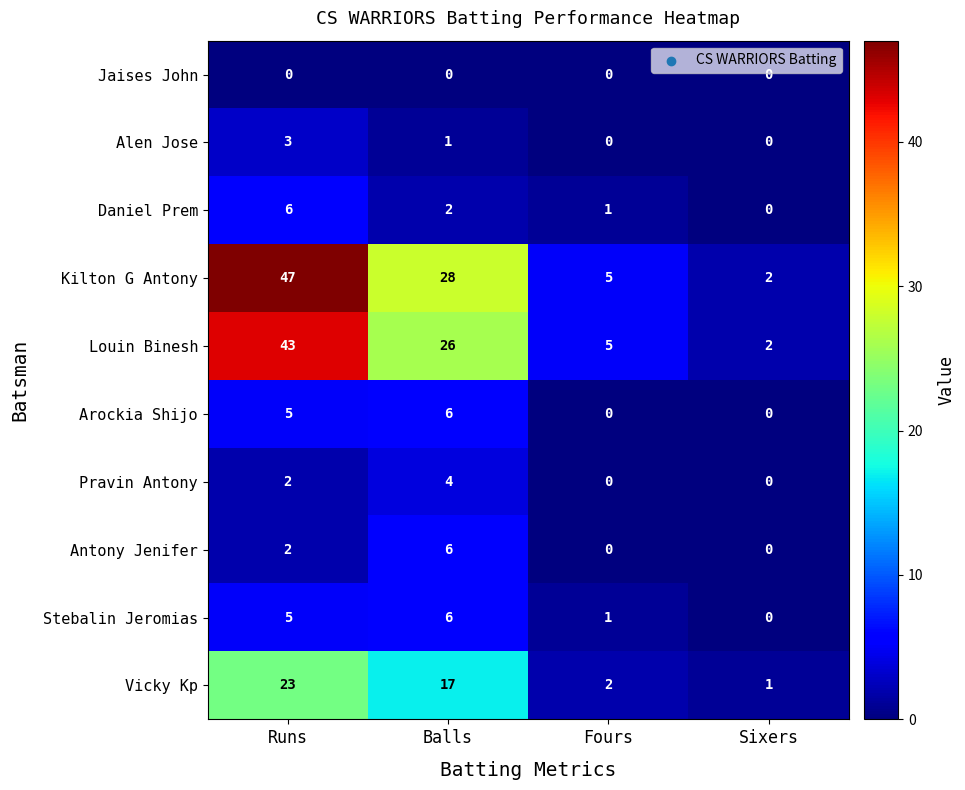

At which label does Vicky Kp first exceed 17?

Runs